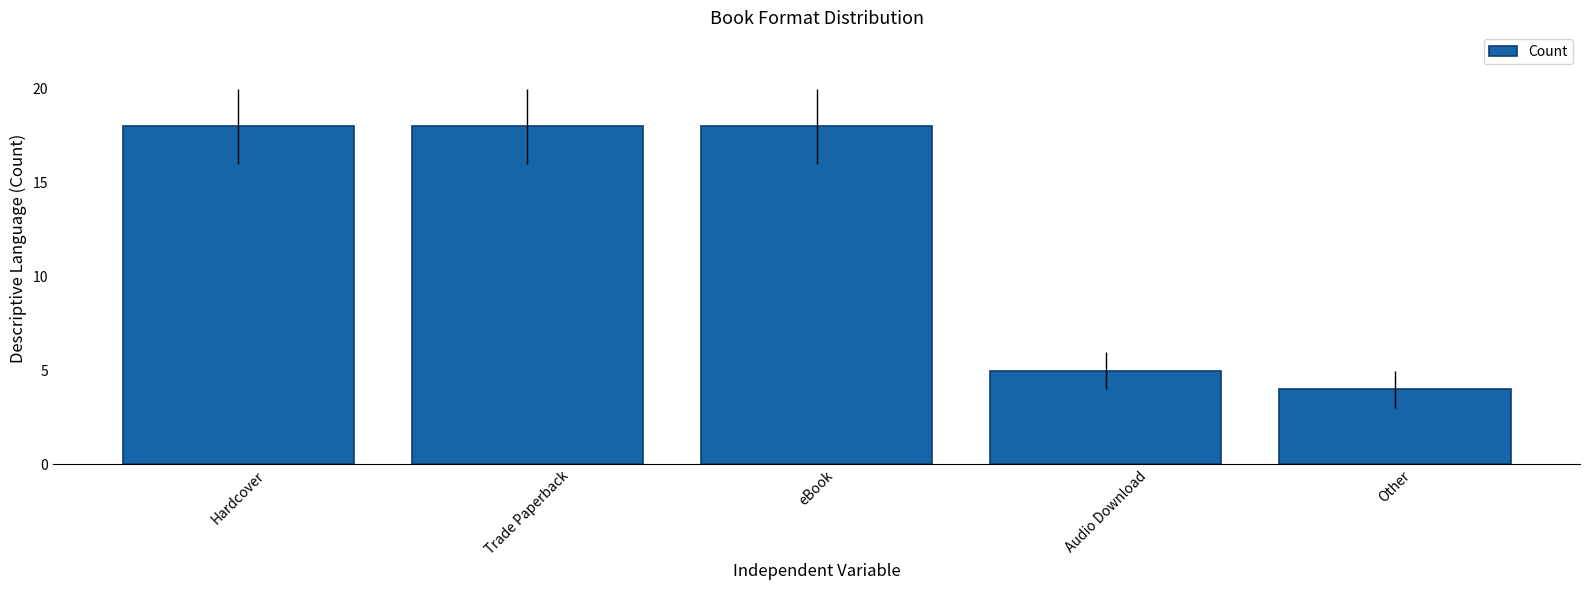

Reading left to right, transcribe all the data shown in this chart.

18	18	18	5	4